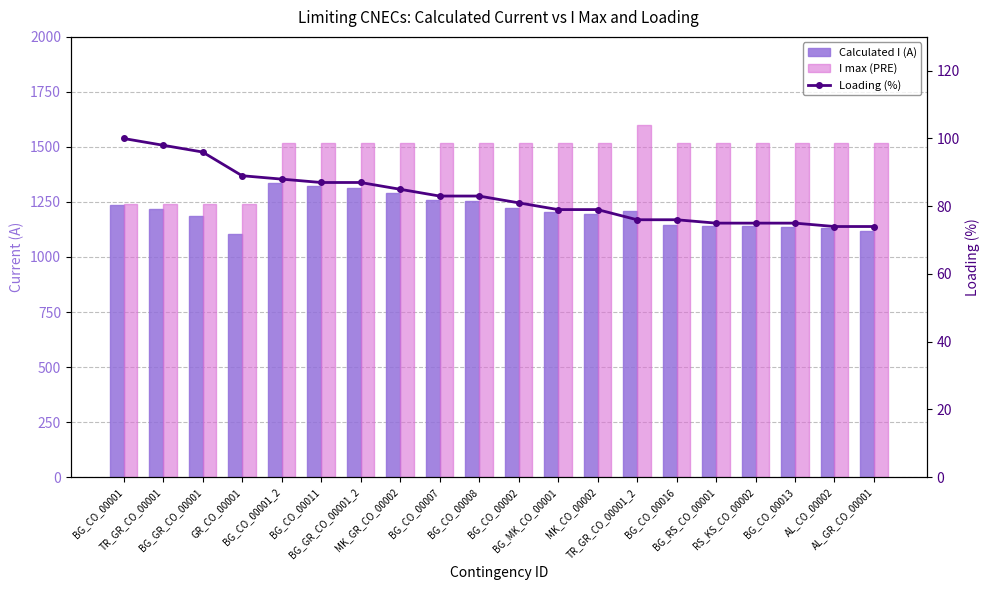

The Calculated I (A) series shows 1204 at BG_MK_CO_00001. True or false?

True